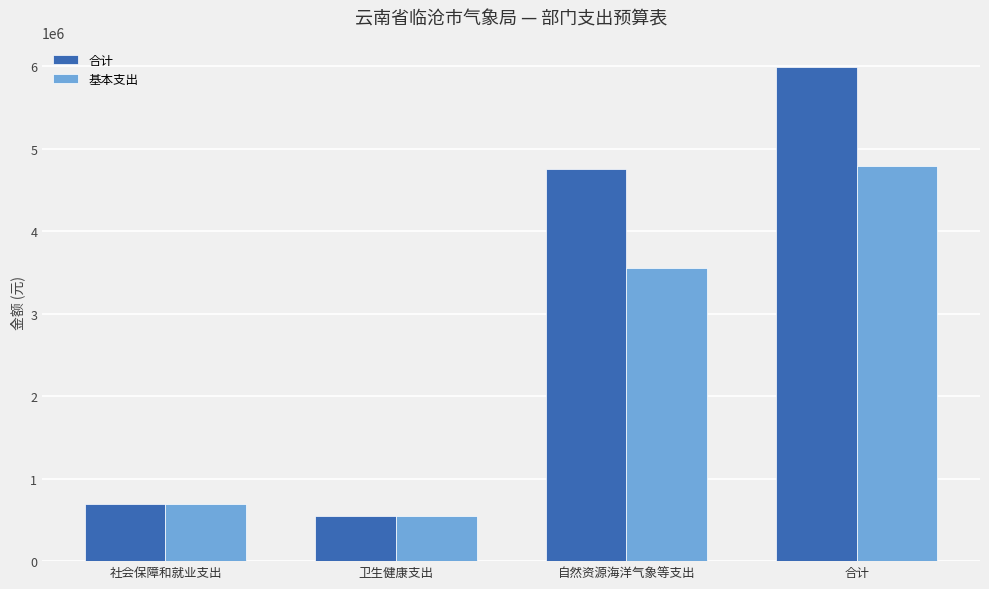

What is the difference between the highest and lowest values at 合计?

1200000.0